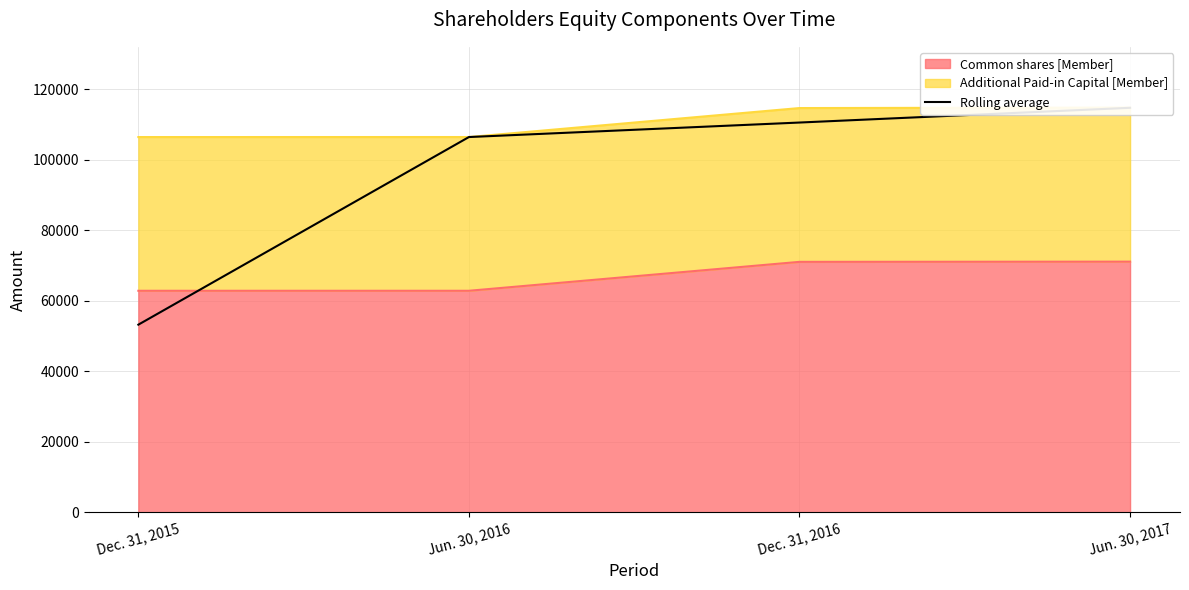

At which label does the data first exceed 110607?

Jun. 30, 2017